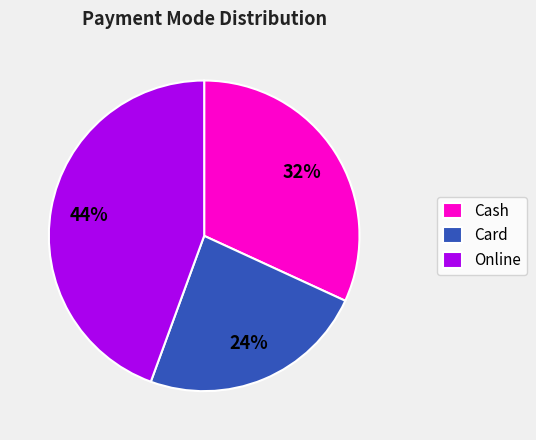

Rank the categories by value from lowest to highest.

Card, Cash, Online